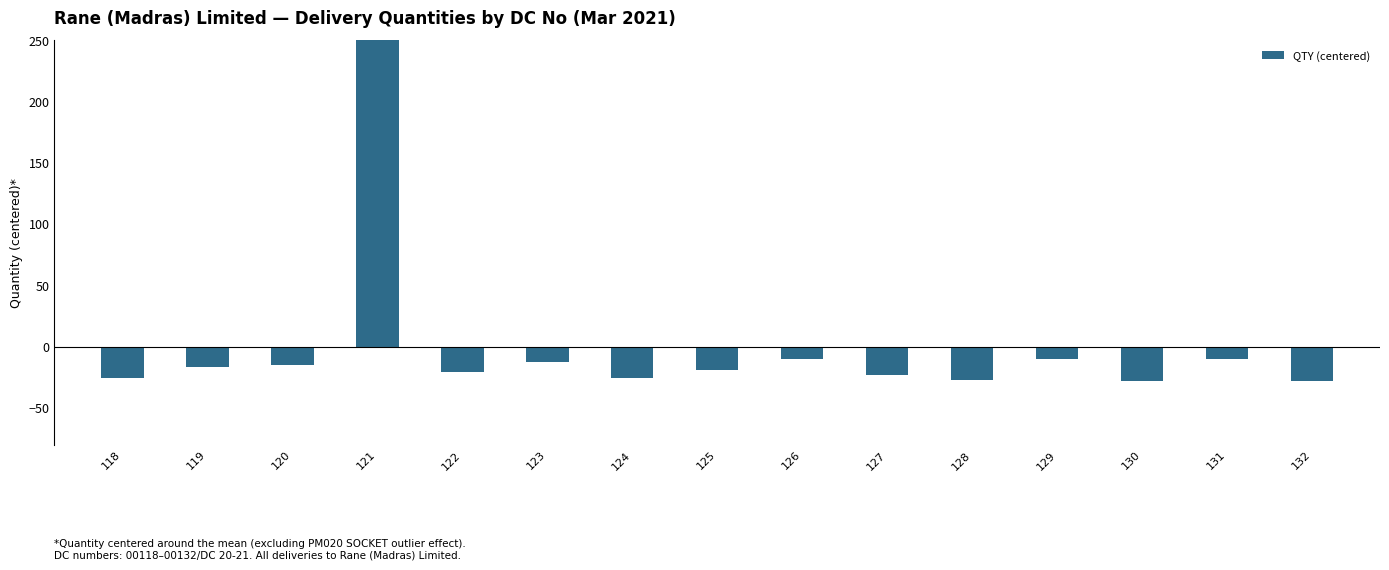

What is the minimum value shown in the chart?

-27.8